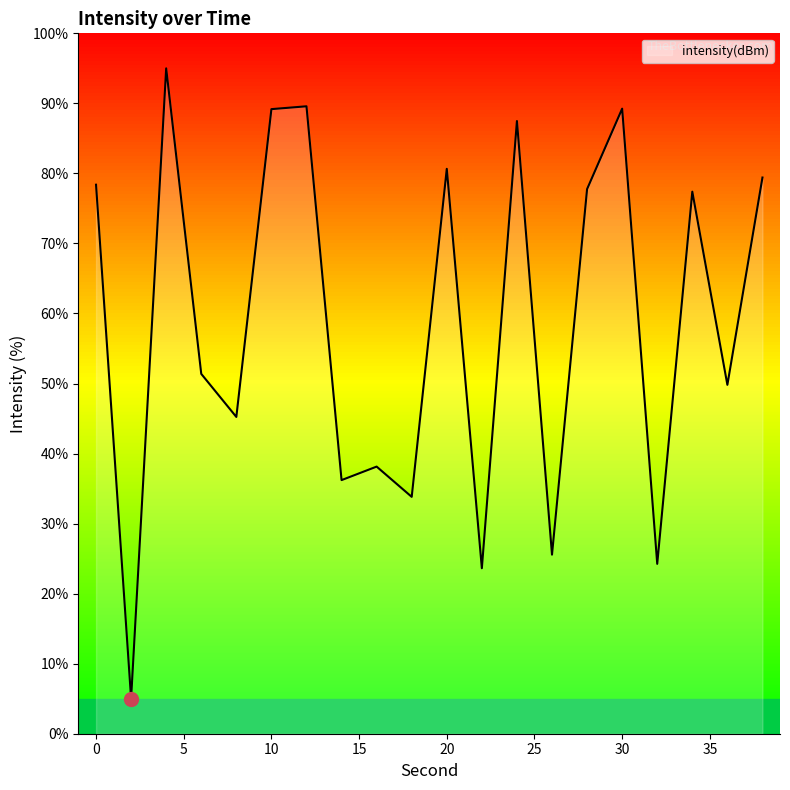

What is the difference between the maximum and minimum values?

90.0